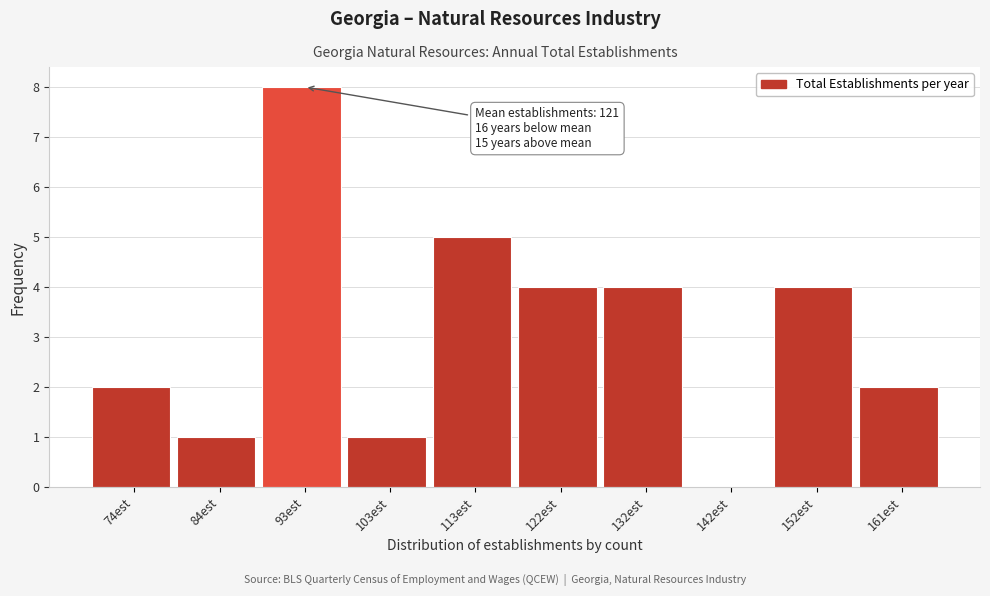

Reading right to left, transcribe all the data shown in this chart.

161est=2	152est=4	142est=0	132est=4	122est=4	113est=5	103est=1	93est=8	84est=1	74est=2